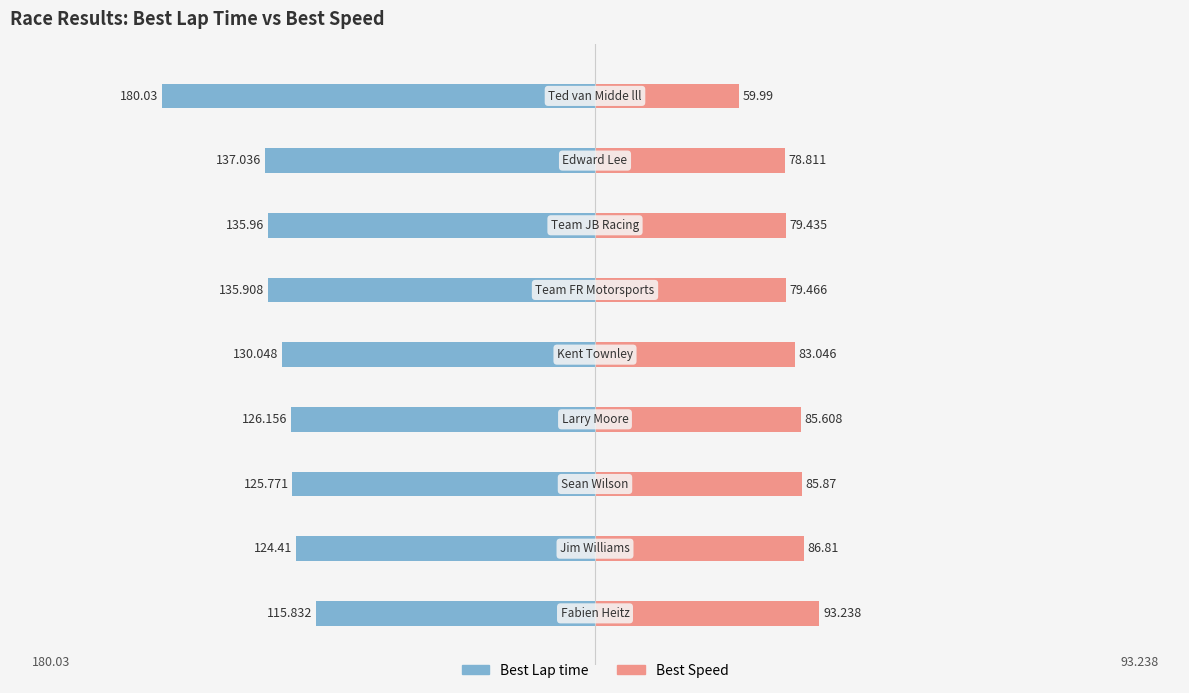

Rank the categories by Best Lap time value from lowest to highest.

8, 7, 6, 5, 4, 3, 2, 1, 0